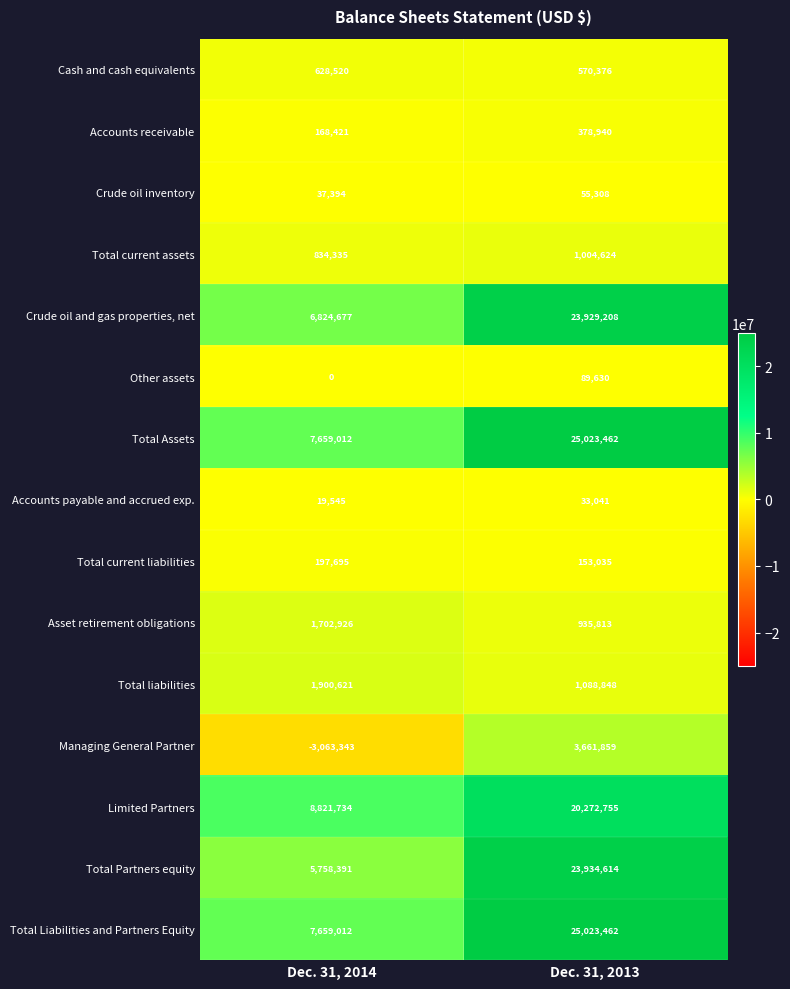

Reading left to right, extract all data points from this chart.

Cash and cash equivalents: Dec. 31, 2014=628520	Dec. 31, 2013=570376
Accounts receivable: Dec. 31, 2014=168421	Dec. 31, 2013=378940
Crude oil inventory: Dec. 31, 2014=37394	Dec. 31, 2013=55308
Total current assets: Dec. 31, 2014=834335	Dec. 31, 2013=1004624
Crude oil and gas properties, net: Dec. 31, 2014=6824677	Dec. 31, 2013=23929208
Other assets: Dec. 31, 2014=0	Dec. 31, 2013=89630
Total Assets: Dec. 31, 2014=7659012	Dec. 31, 2013=25023462
Accounts payable and accrued exp.: Dec. 31, 2014=19545	Dec. 31, 2013=33041
Total current liabilities: Dec. 31, 2014=197695	Dec. 31, 2013=153035
Asset retirement obligations: Dec. 31, 2014=1702926	Dec. 31, 2013=935813
Total liabilities: Dec. 31, 2014=1900621	Dec. 31, 2013=1088848
Managing General Partner: Dec. 31, 2014=-3063343	Dec. 31, 2013=3661859
Limited Partners: Dec. 31, 2014=8821734	Dec. 31, 2013=20272755
Total Partners equity: Dec. 31, 2014=5758391	Dec. 31, 2013=23934614
Total Liabilities and Partners Equity: Dec. 31, 2014=7659012	Dec. 31, 2013=25023462